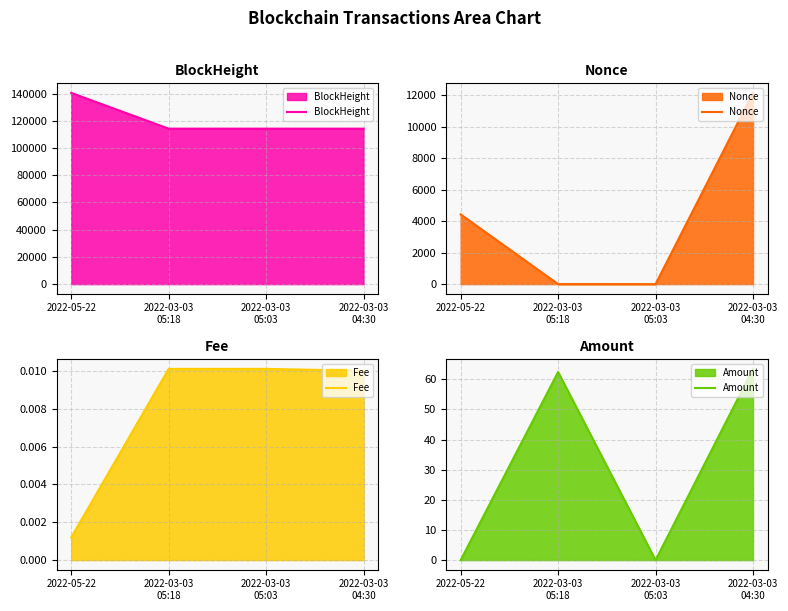

At which category is the sum across all series the highest?

2022-05-22